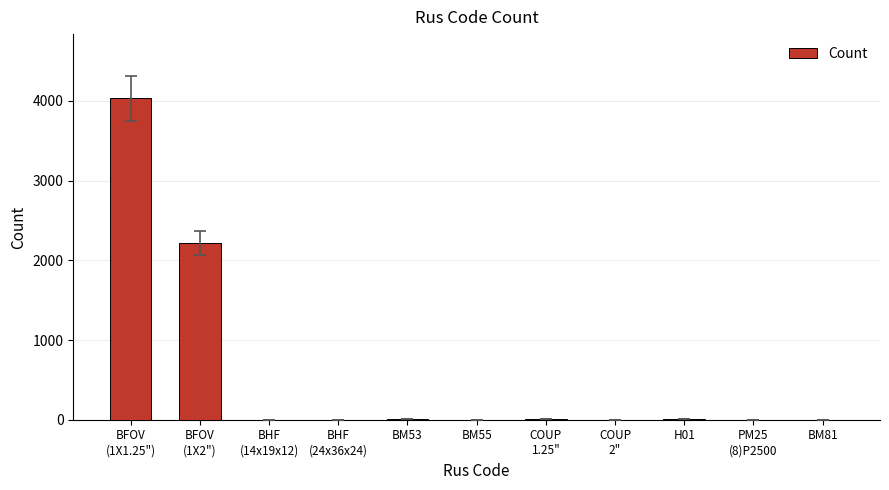

Count the number of categories in the chart.

11